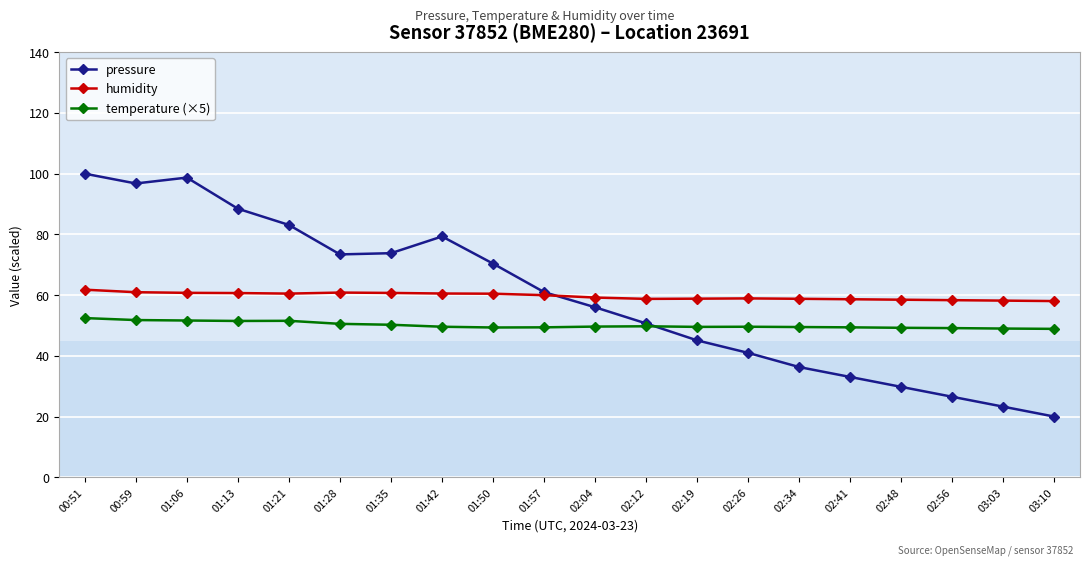

What is the spread (max minus min) of values at 02:48?

28.7